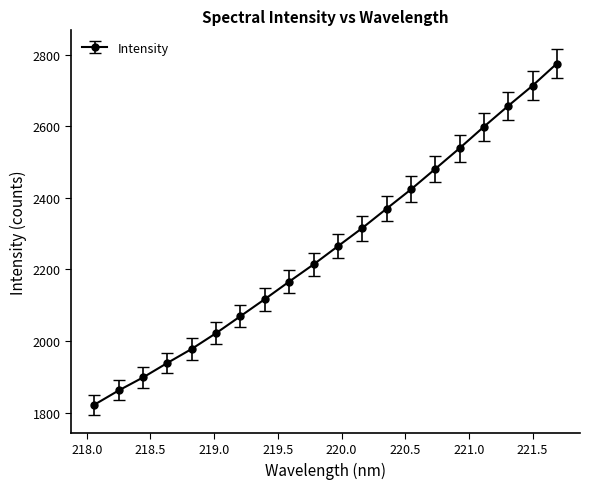

What is the value of the 15th point from the left?

2480.9